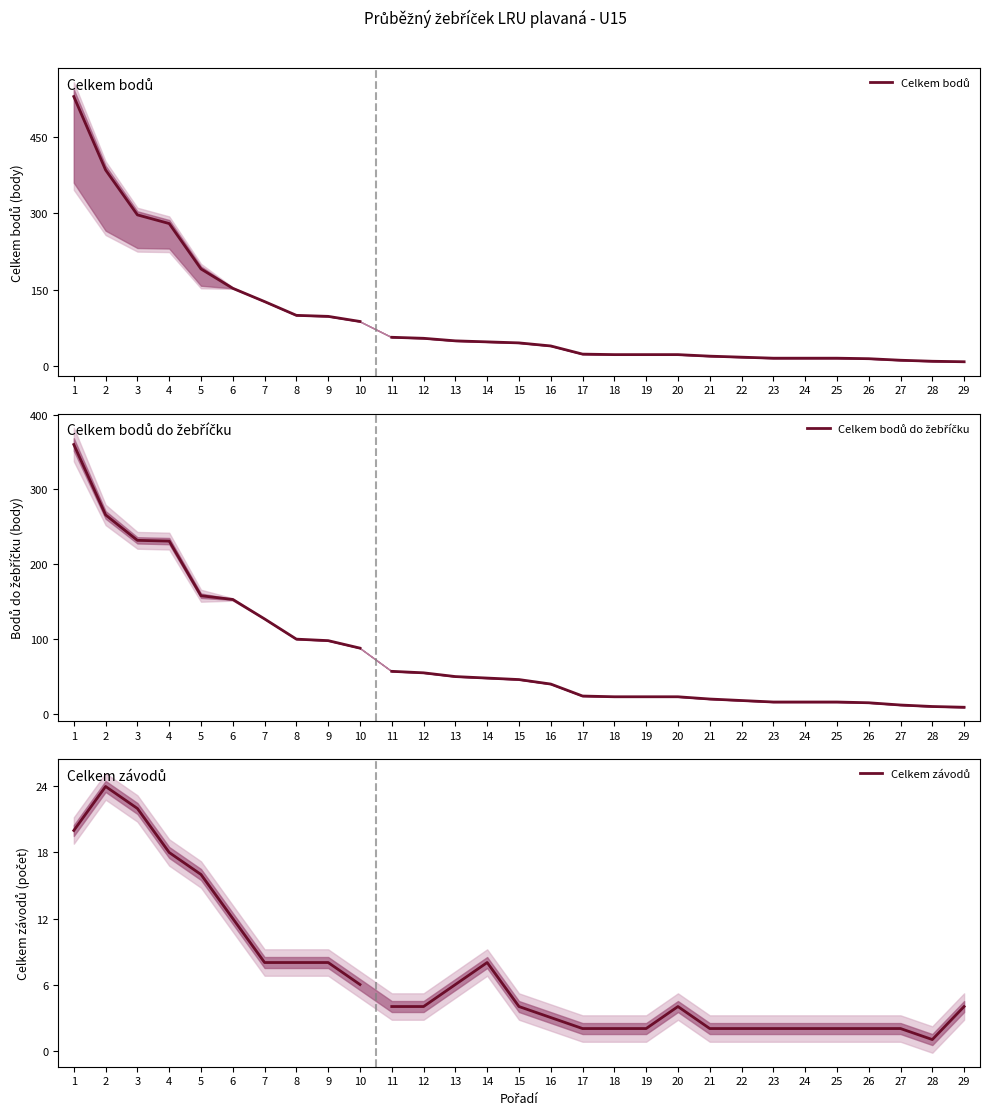

What is the average value of the Celkem závodů series?

14